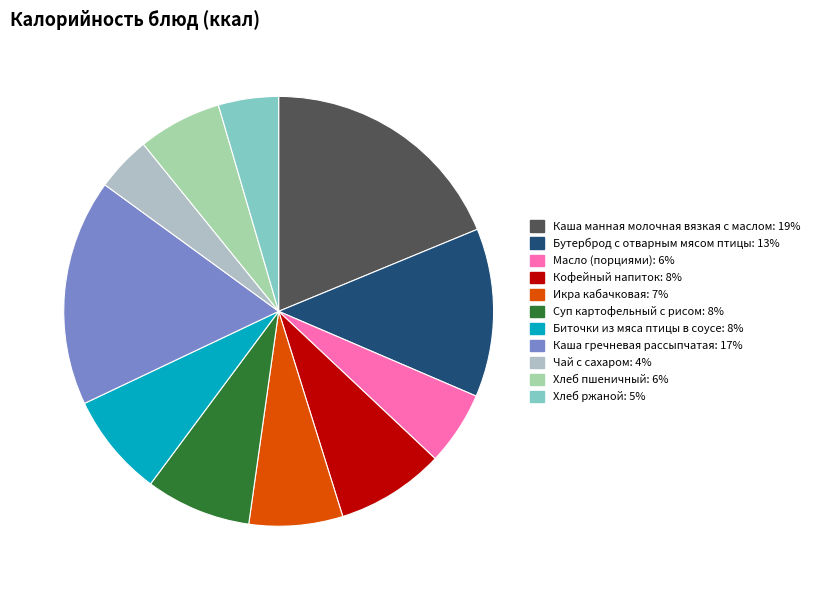

To the nearest percent, what is the combined percentage of Кофейный напиток and Каша гречневая рассыпчатая?

25%